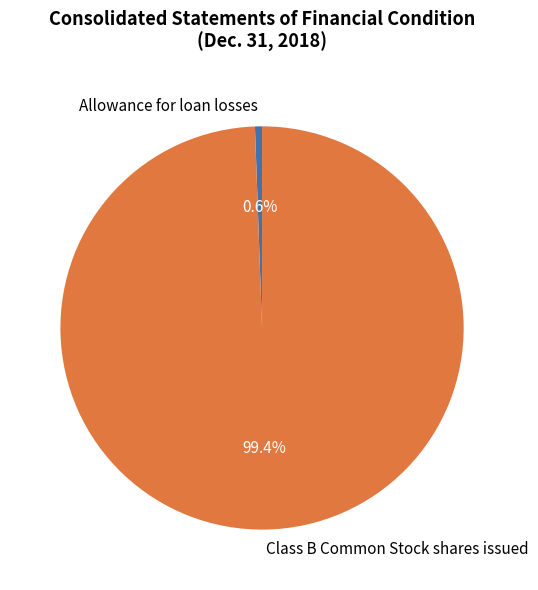

Which slice is the largest?

Class B Common Stock shares issued